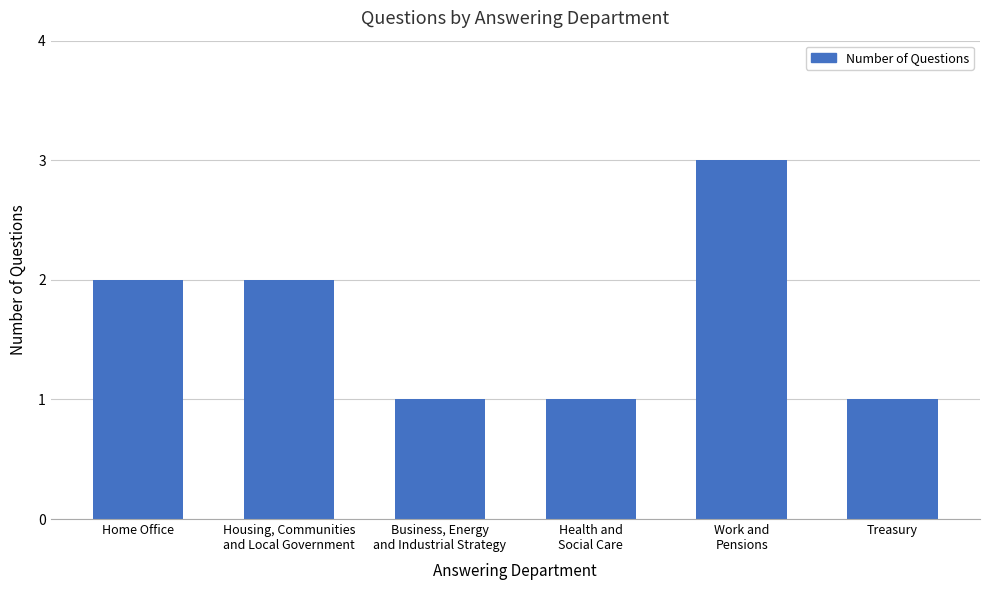

What is the label of the 1st bar from the left?

Home Office